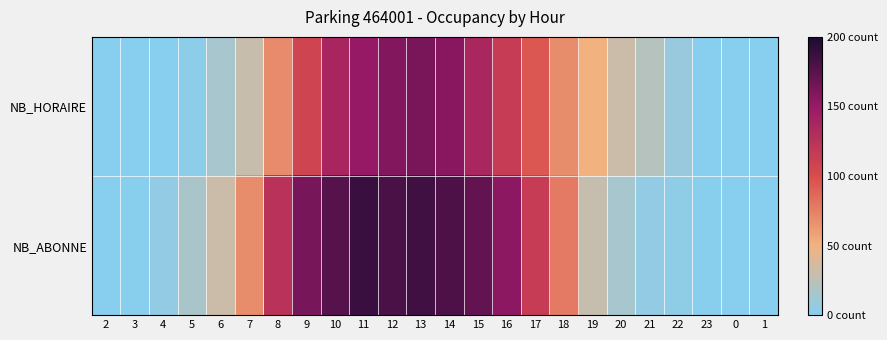

Between 7 and 0, which is larger?

7